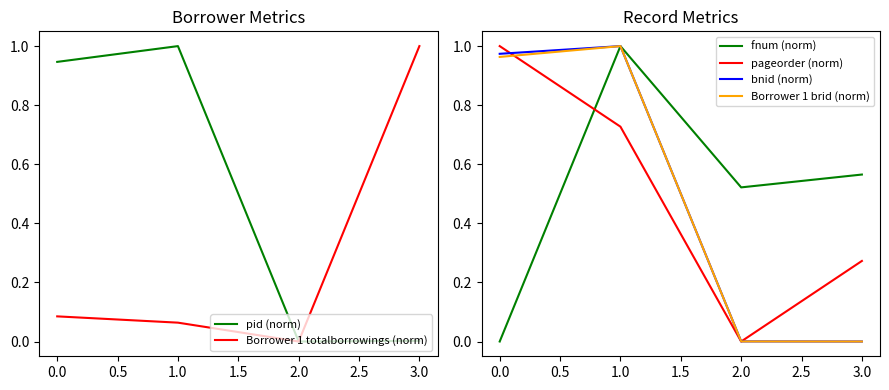

True or false: Borrower 1 totalborrowings (norm) has more than 0 points higher than both neighbors.

False